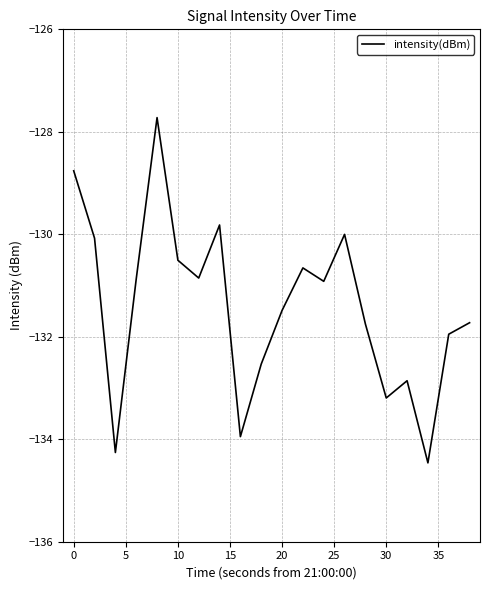

What is the maximum value shown in the chart?

-127.7